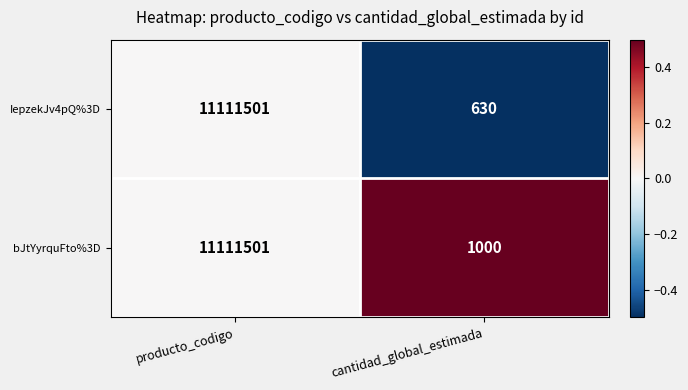

What is the average value of the IepzekJv4pQ%3D series?

5556066